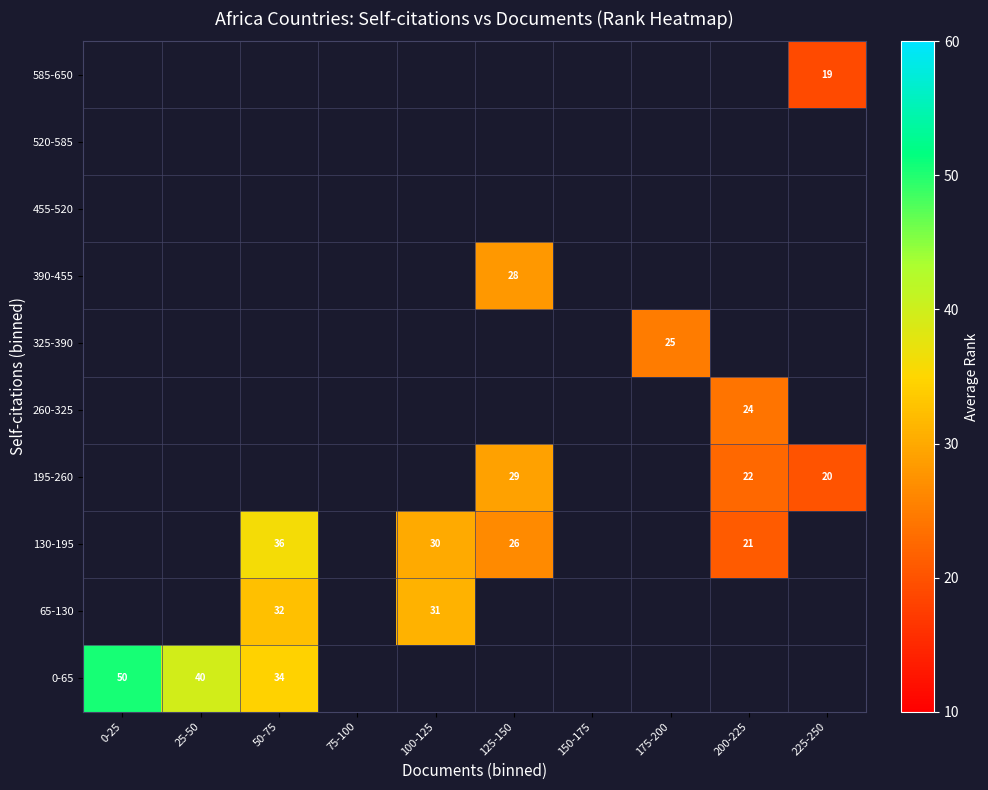

At which label does 0-65 reach its minimum?

50-75